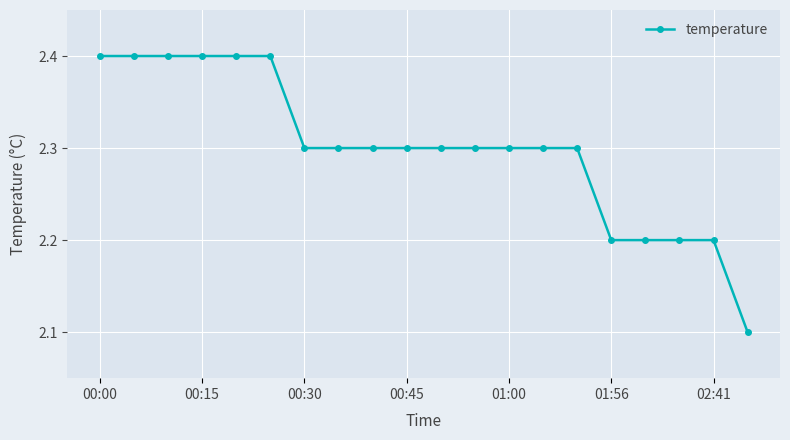

What is the minimum value shown in the chart?

2.1